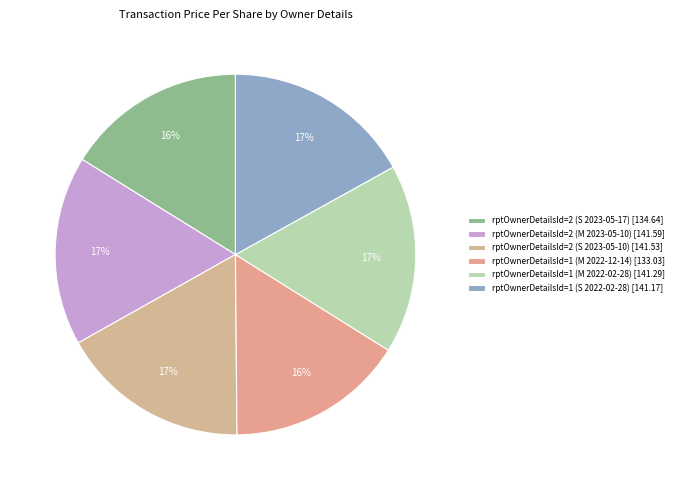

Which category has the biggest portion of the pie?

rptOwnerDetailsId=2 (M 2023-05-10)